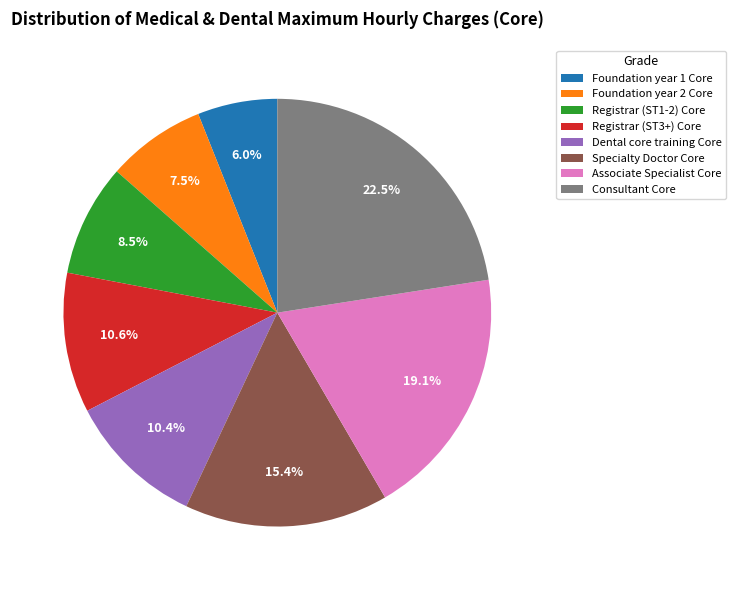

Is Specialty Doctor Core the majority of the pie?

No